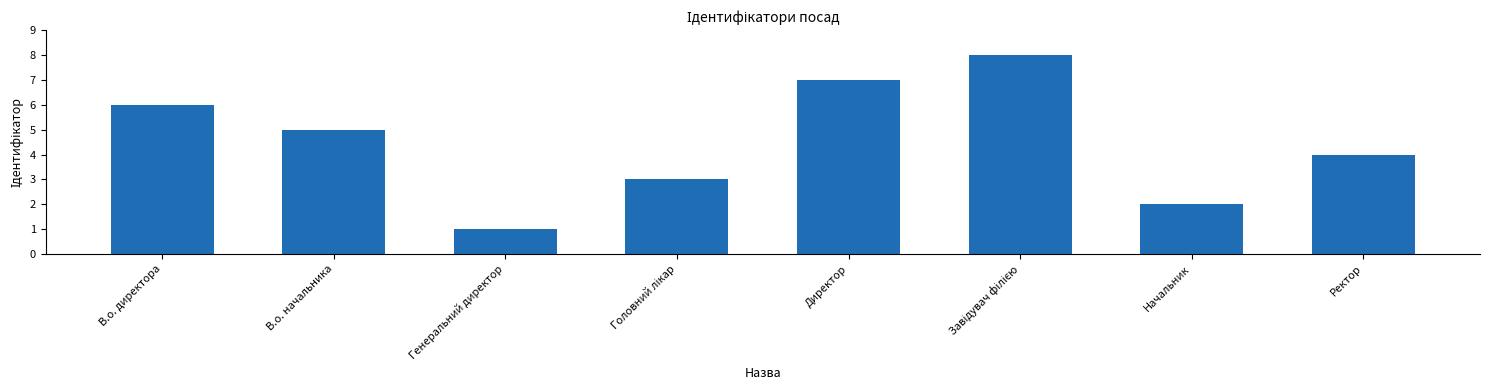

Reading left to right, extract all data points from this chart.

6	5	1	3	7	8	2	4